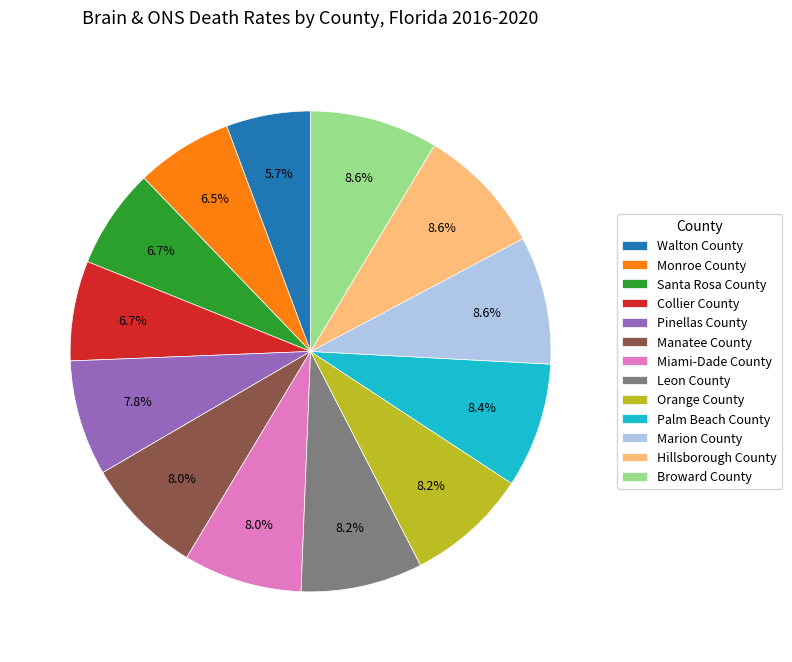

Which category has the smallest portion of the pie?

Walton County